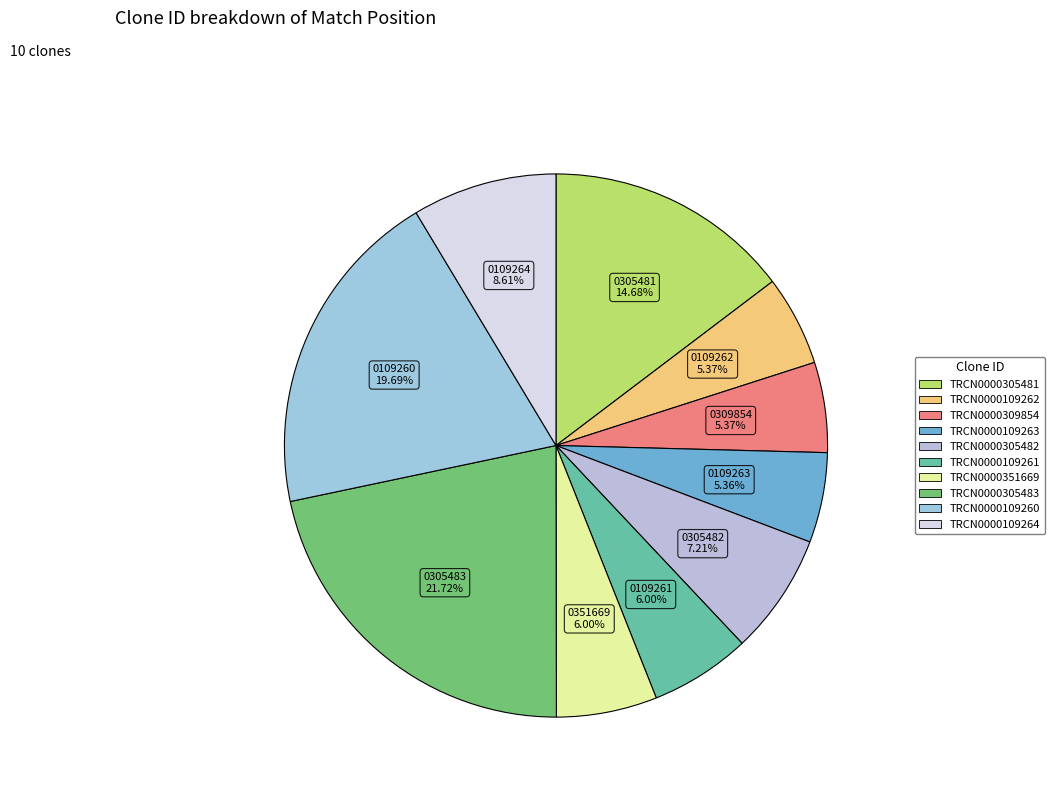

Do TRCN0000305482 and TRCN0000109261 together represent more than half of the pie?

No